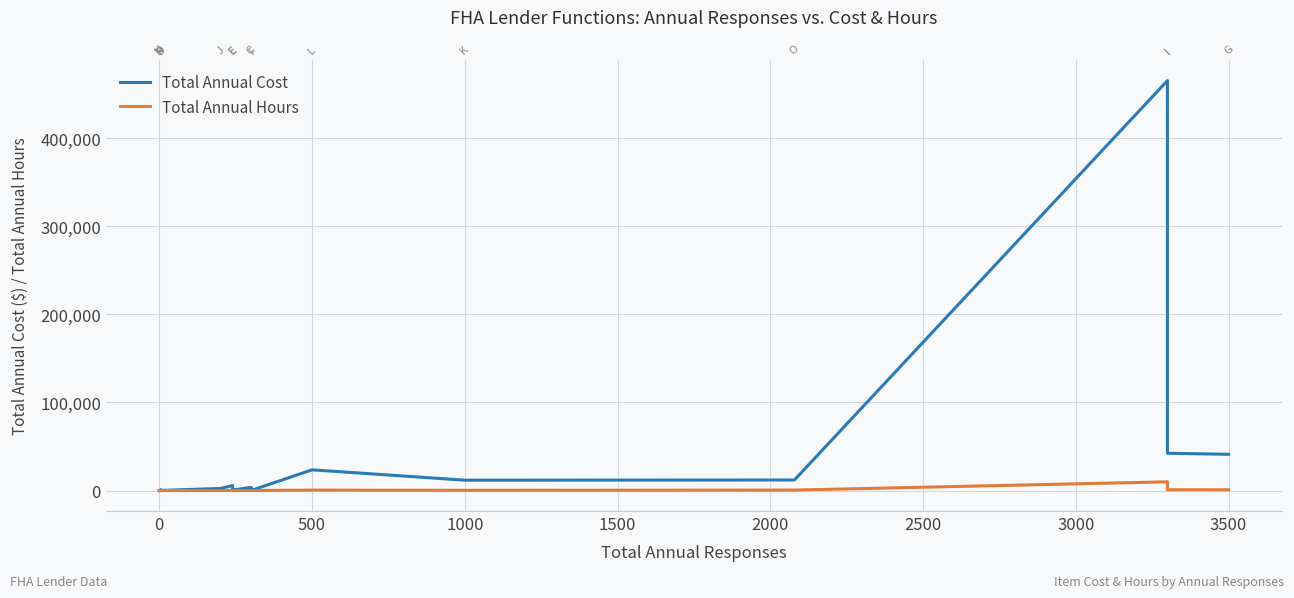

Does the chart have visible grid lines?

Yes